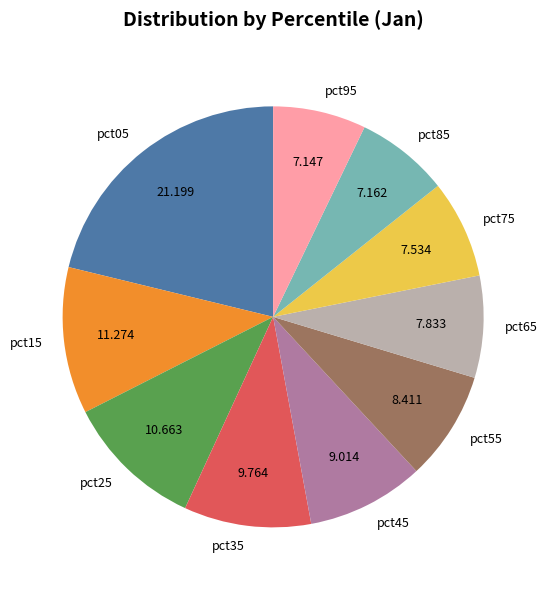

Do pct75 and pct45 together represent more than half of the pie?

No